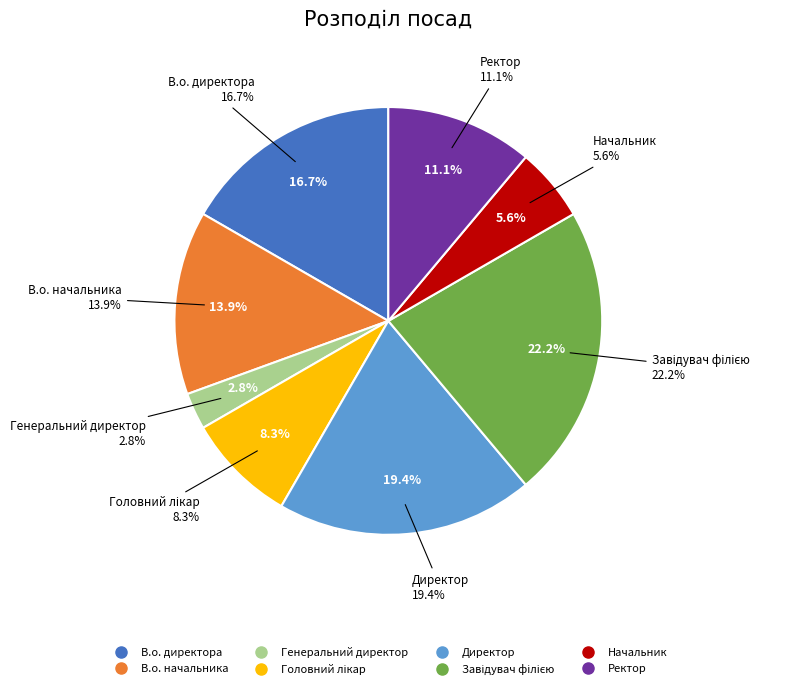

Does Начальник represent more than half of the total?

No